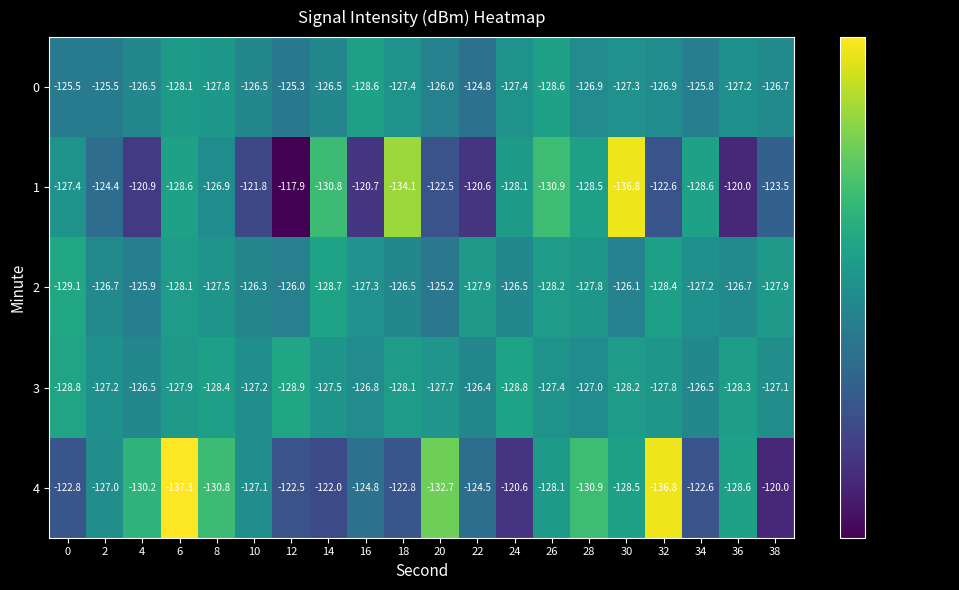

The 1 series shows -209.2 at 2. True or false?

False